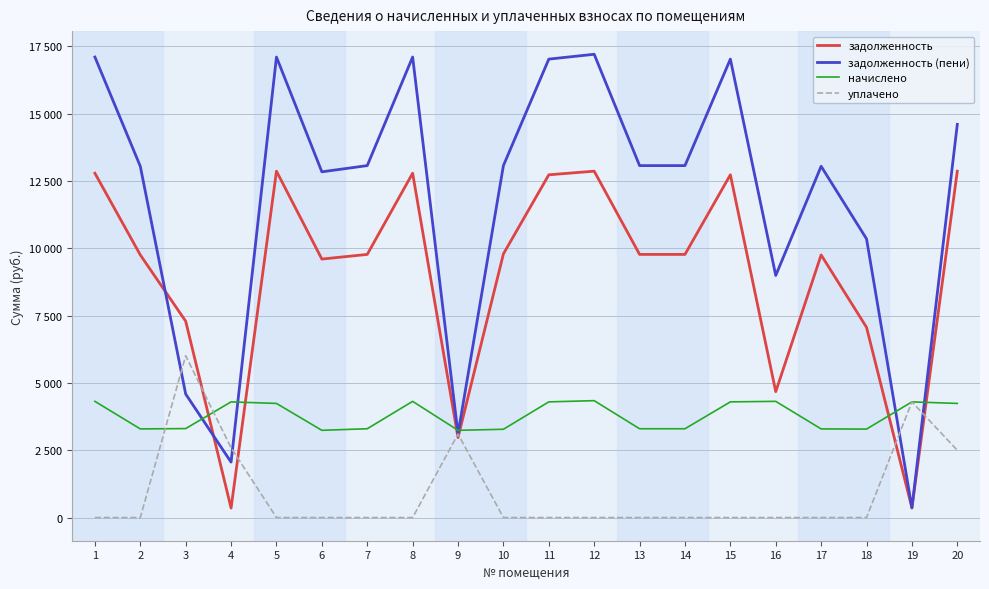

Does the chart have visible grid lines?

Yes